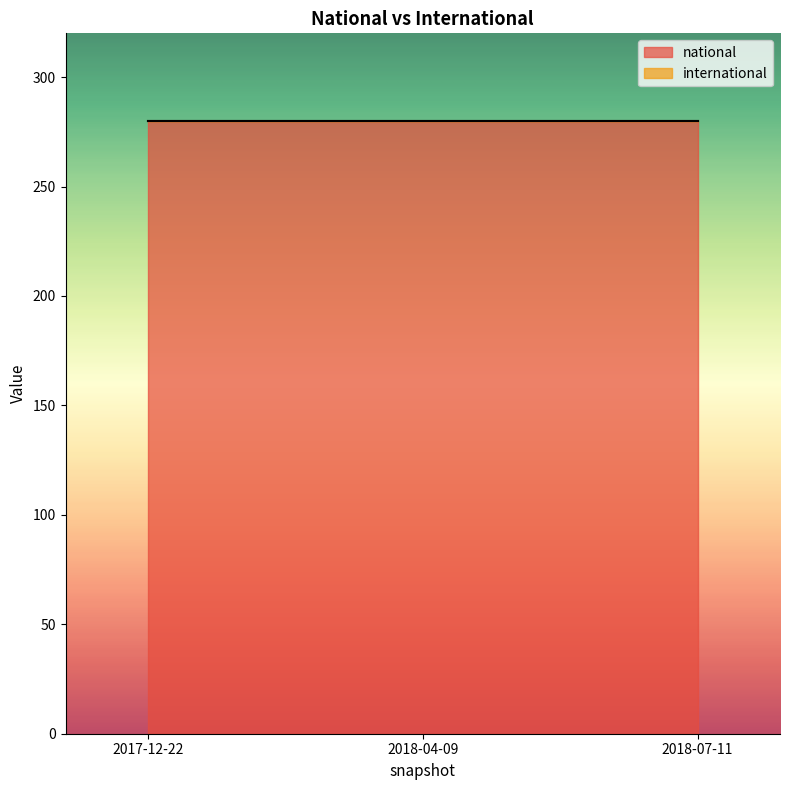

At which label is international closest to 0?

2017-12-22